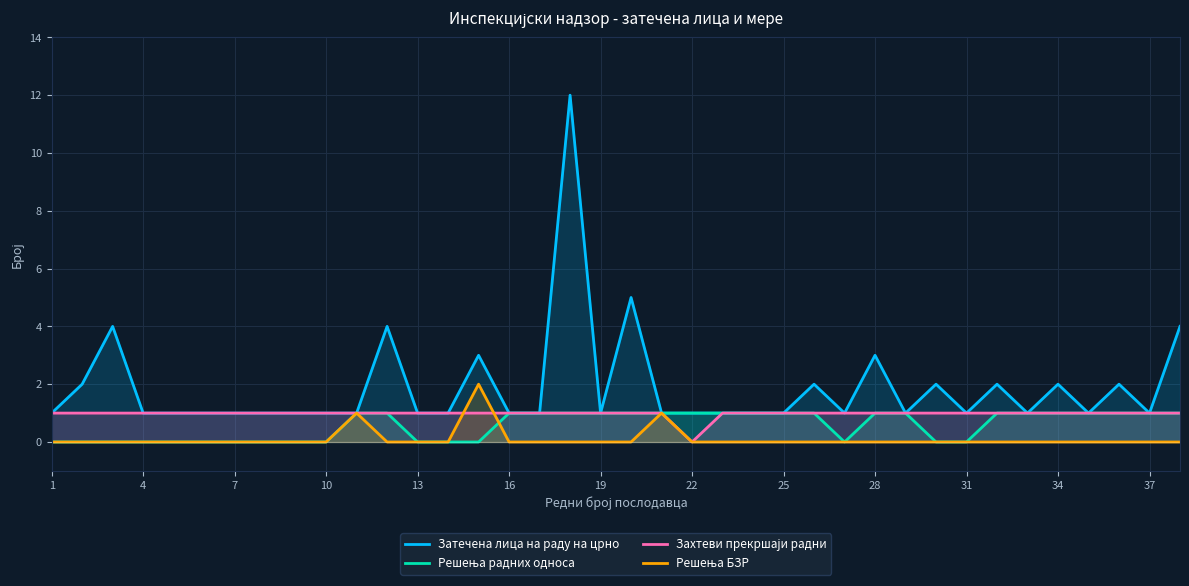

Which series has the widest spread of values?

Затечена лица на раду на црно